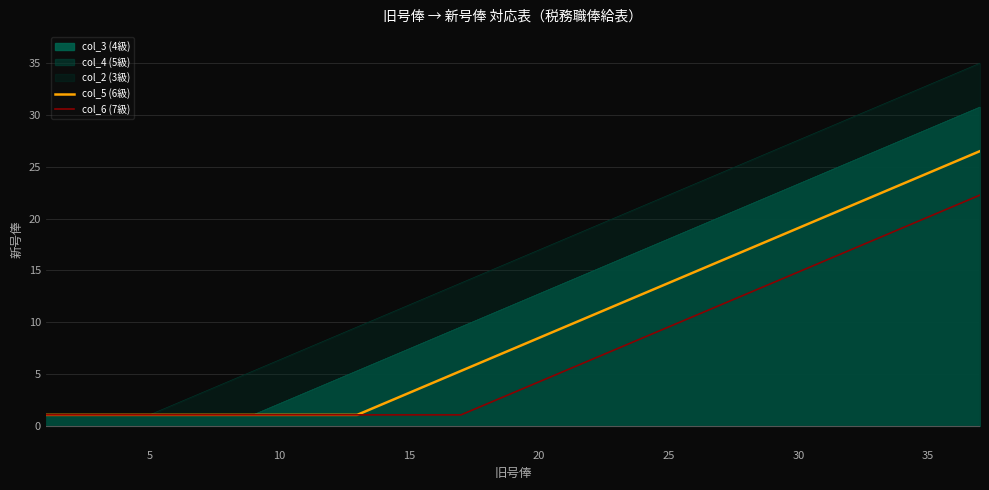

What is the value of the col_5 (6級) point at the 34th from the left?

23.3